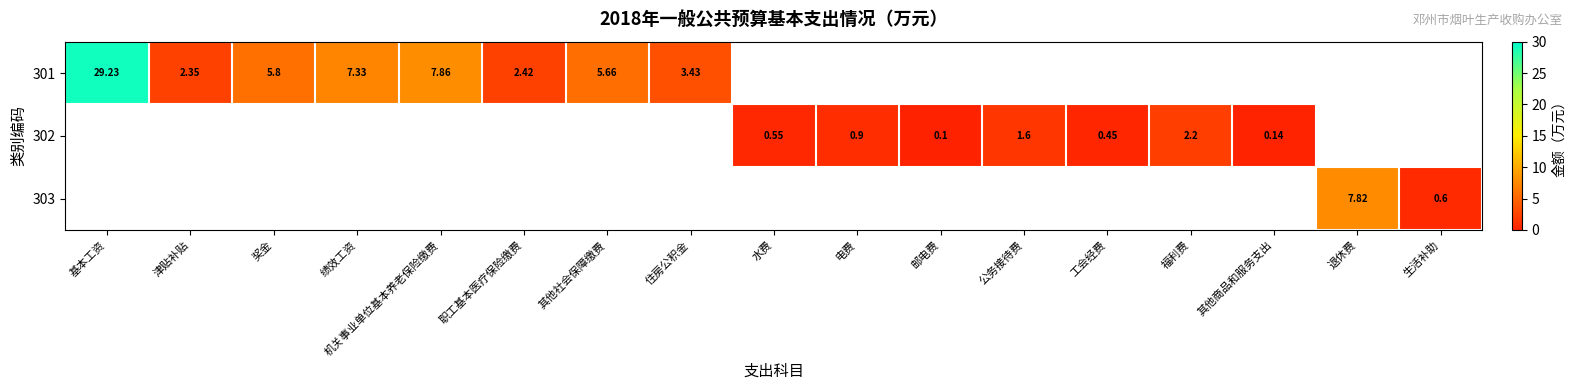

Between 福利费 and 机关事业单位基本养老保险缴费, which is larger?

机关事业单位基本养老保险缴费